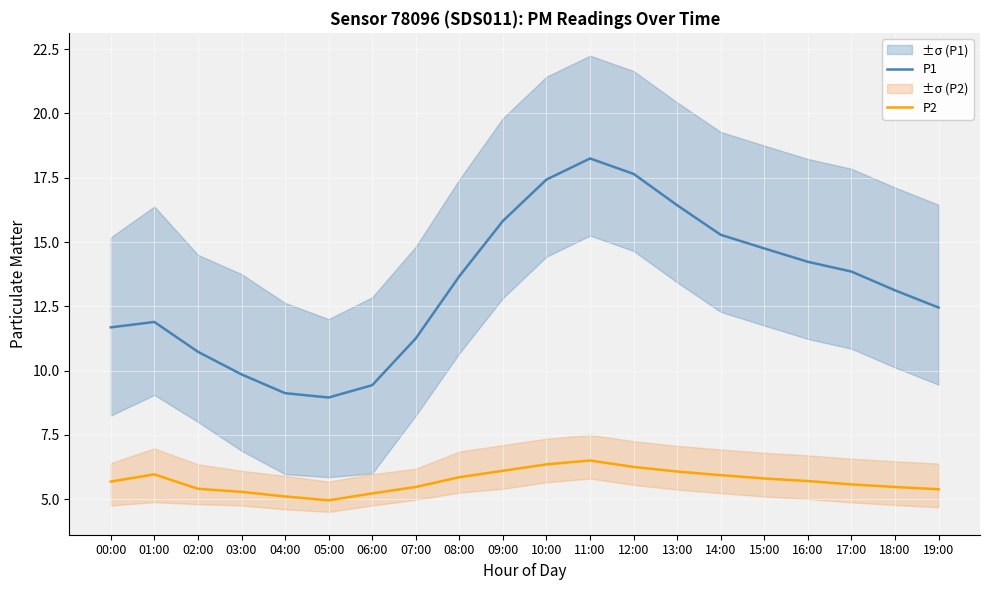

Where is the first local maximum for P2?

01:00